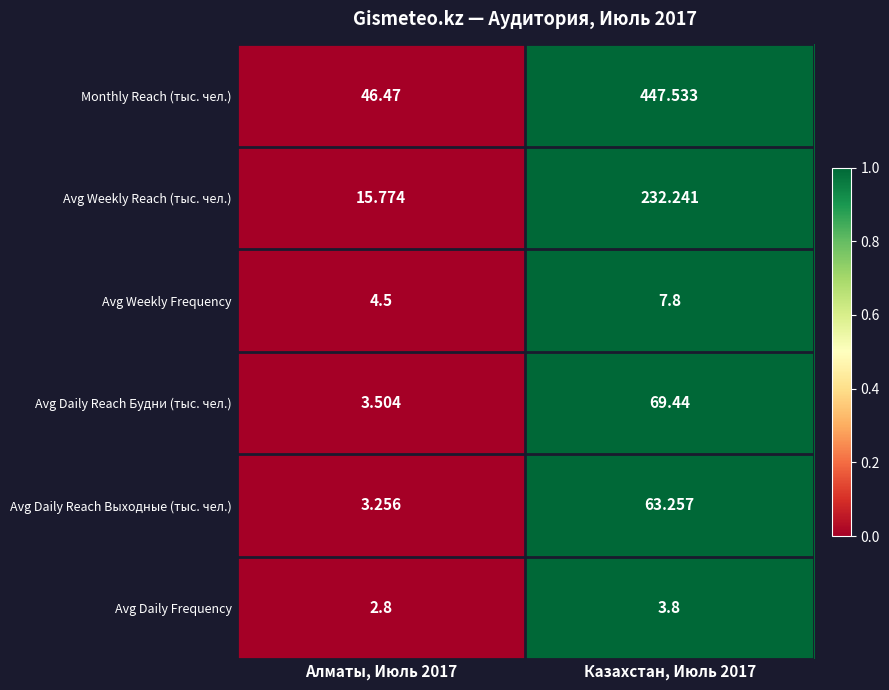

Which series changed the most between Алматы, Июль 2017 and Казахстан, Июль 2017?

Monthly Reach (тыс. чел.)